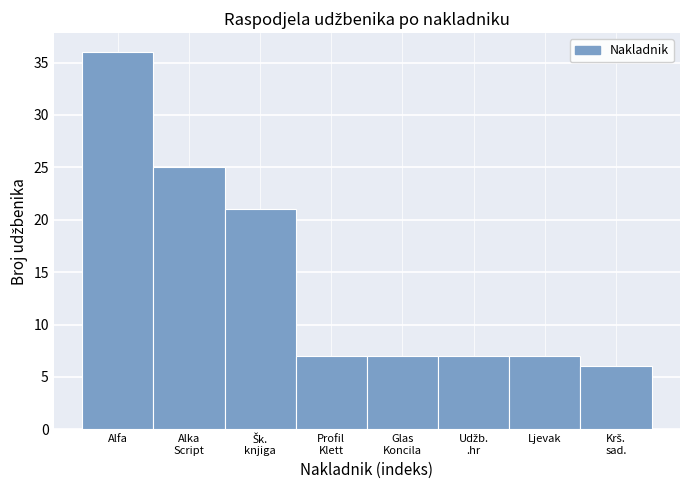

Reading left to right, list all the values displayed in this chart.

36	25	21	7	7	7	7	6